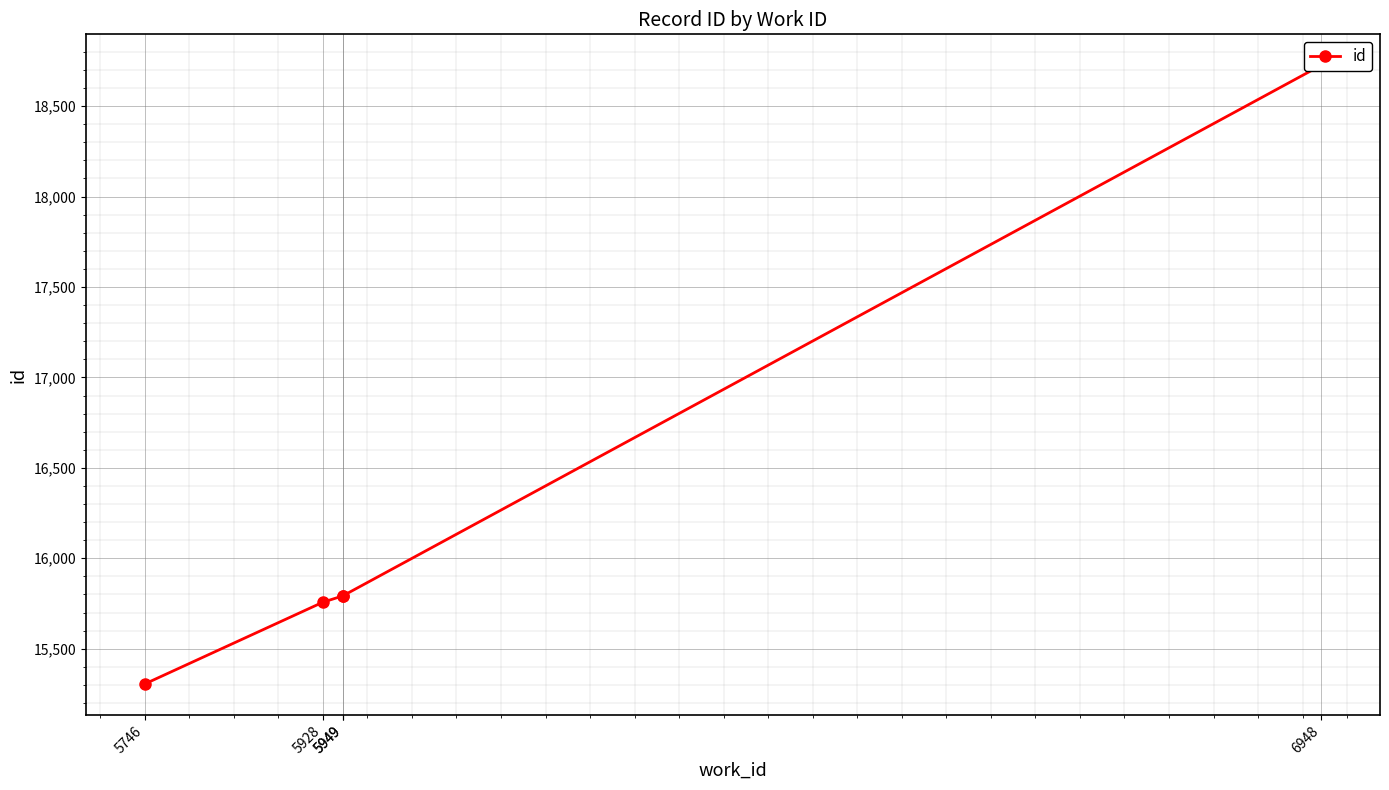

What is the sum of all values?

81375